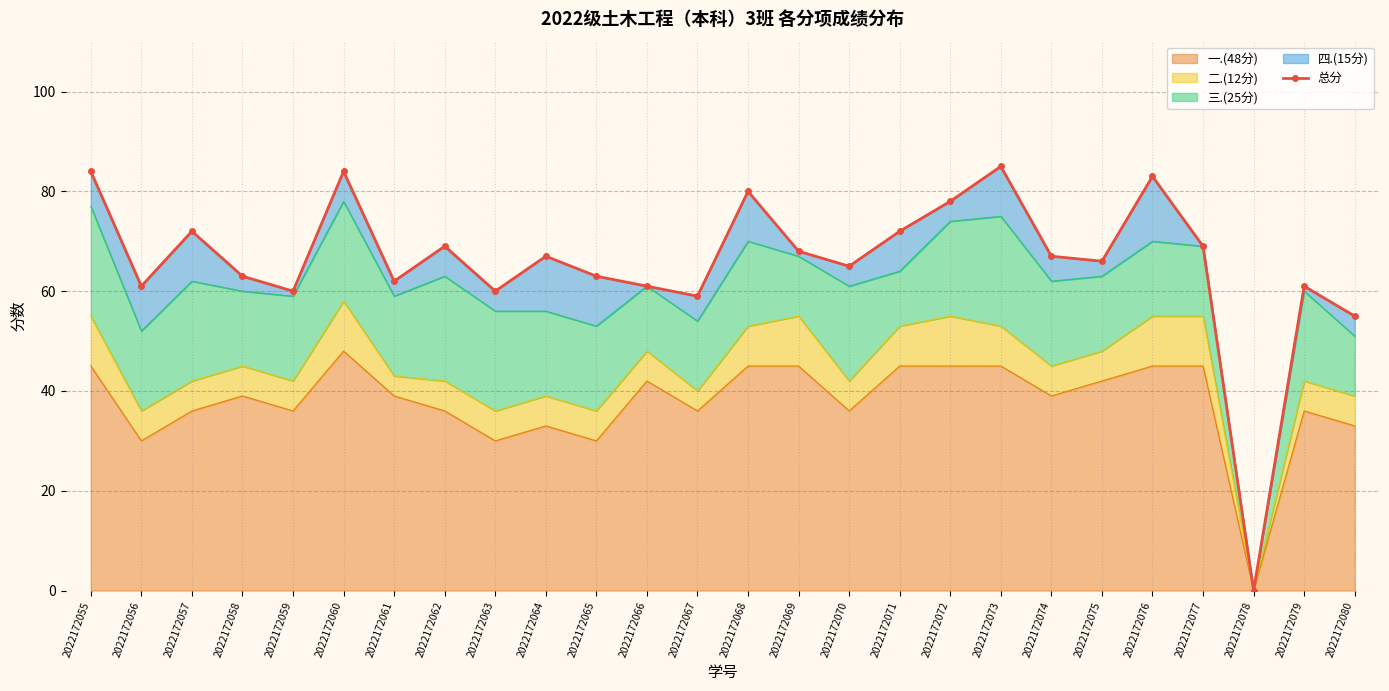

Which category has the highest value across all series?

2022172073